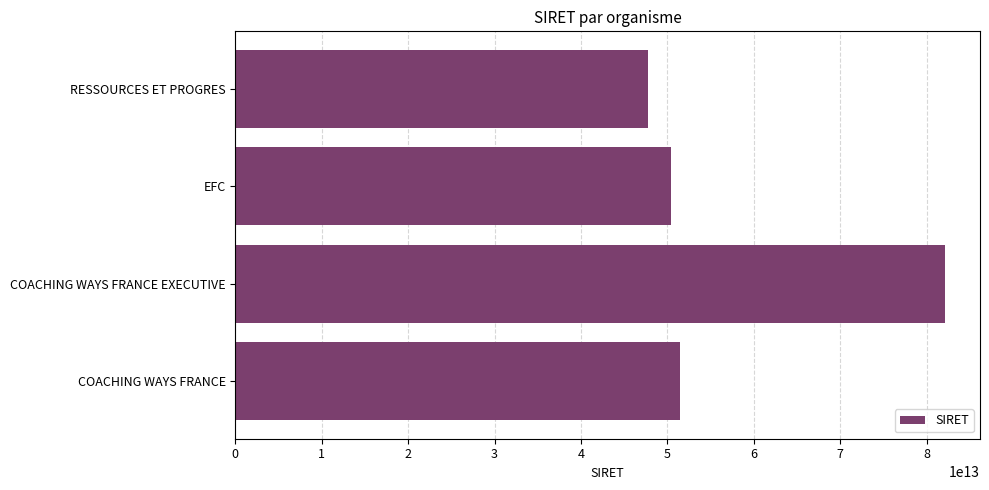

Read the value at COACHING WAYS FRANCE, to the nearest 100.

51505253800000